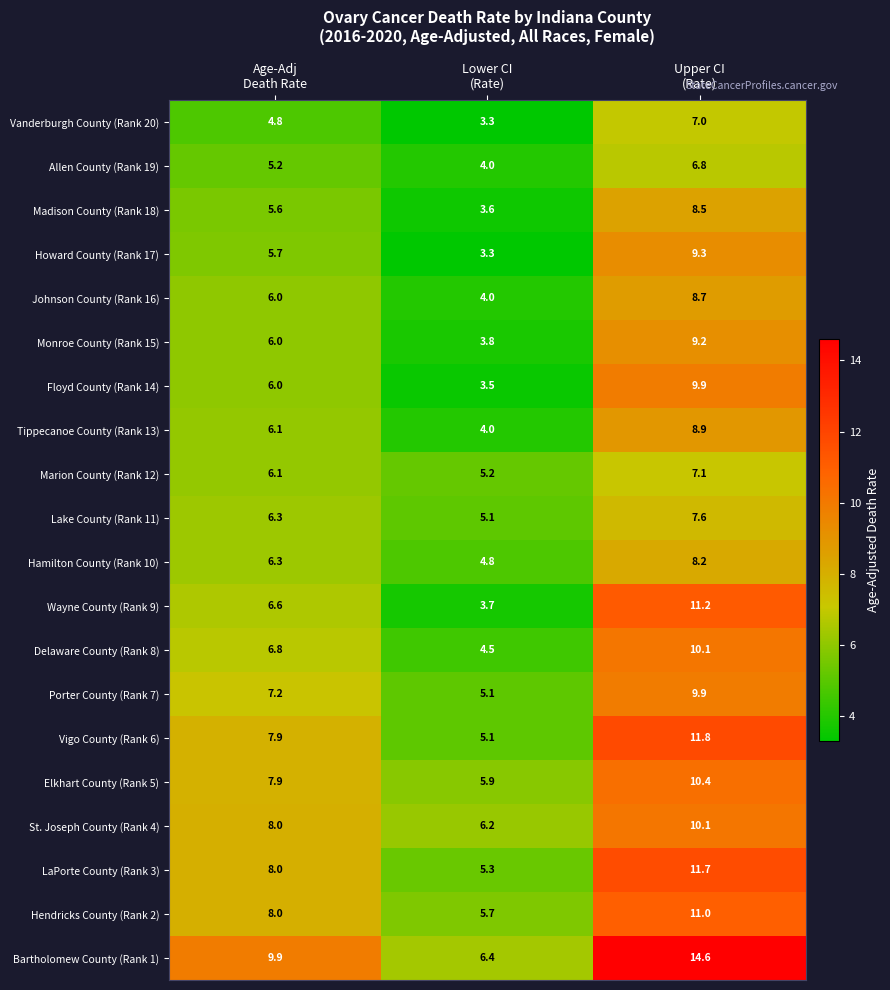

Which series has the largest total across all categories?

Bartholomew County (Rank 1)